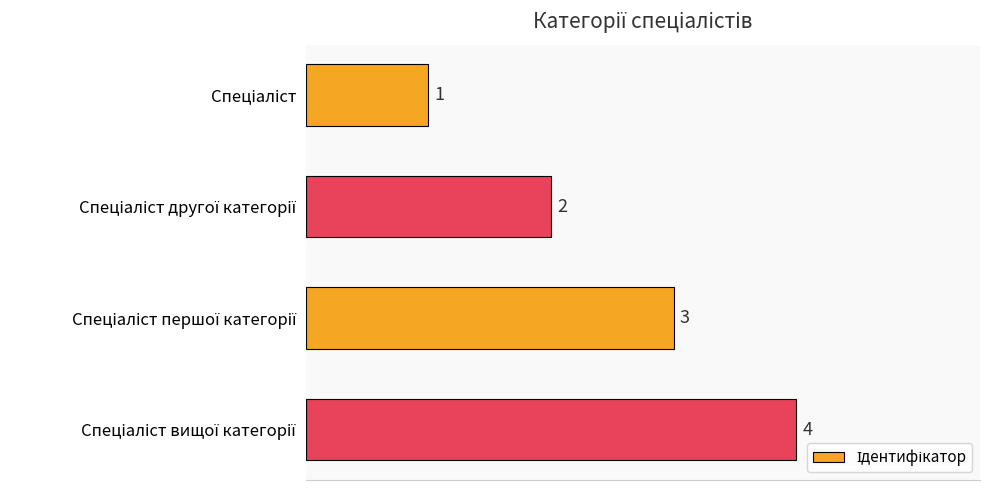

What is the maximum value shown in the chart?

4